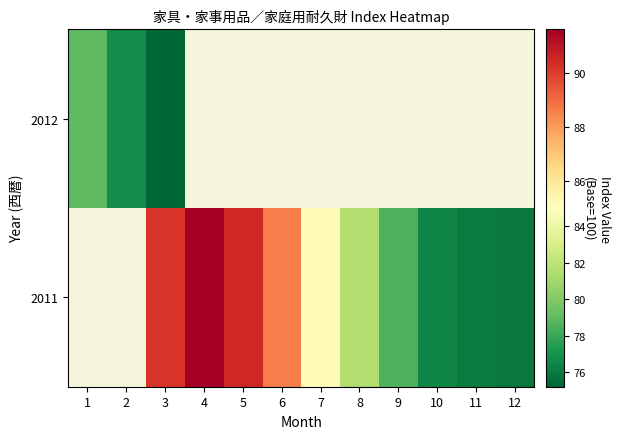

What value does the 2011 series have at 5?

90.5